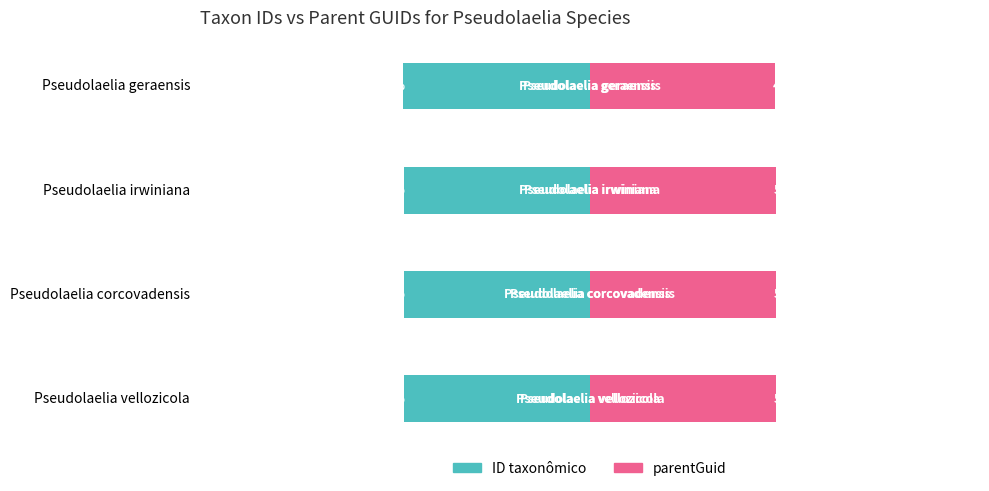

Which series has the largest total across all categories?

parentGuid